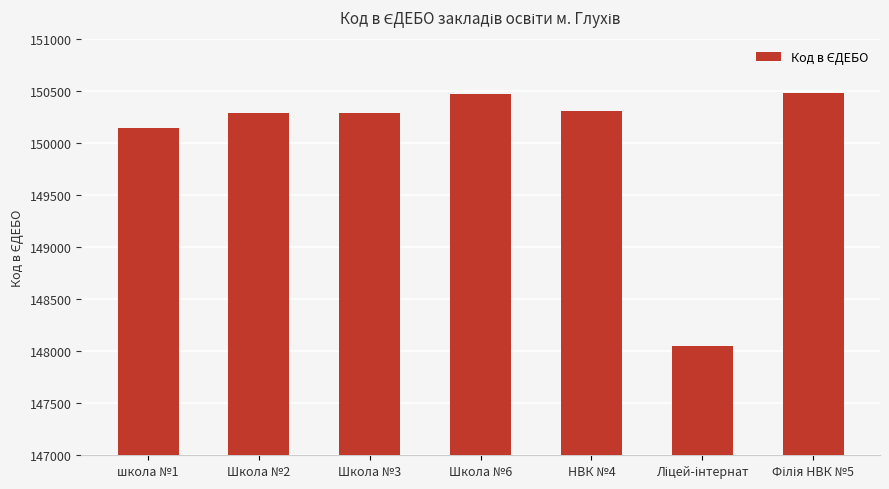

What is the sum of all values?

1050060